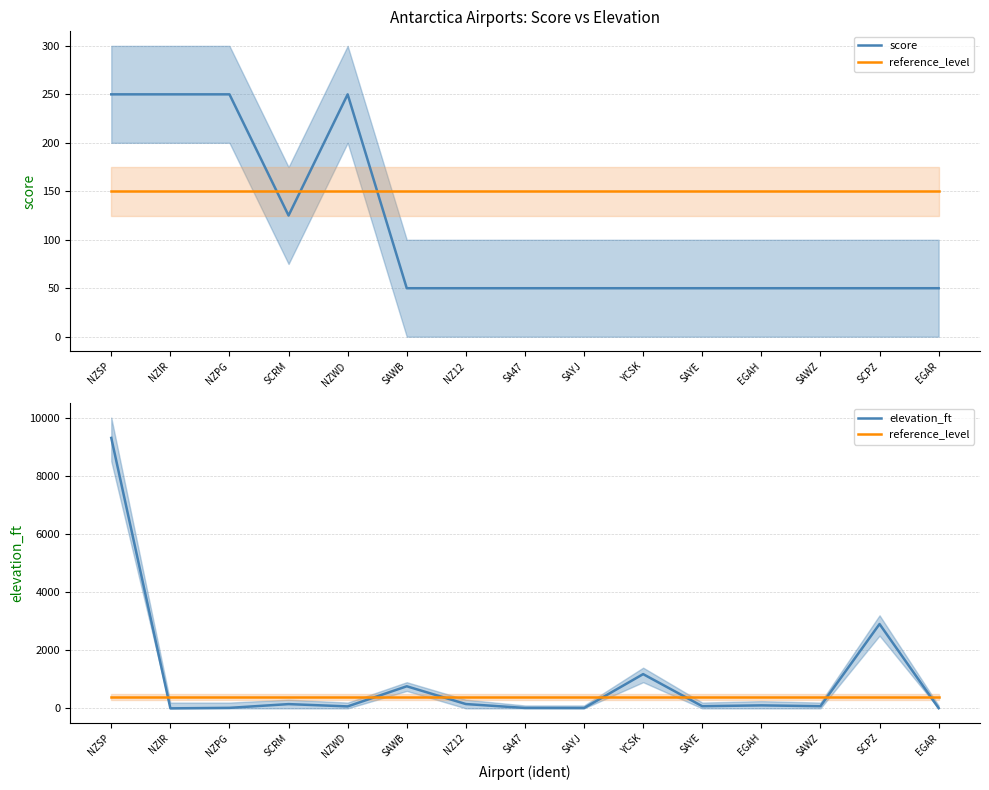

Which series has the largest total across all categories?

elevation_ft